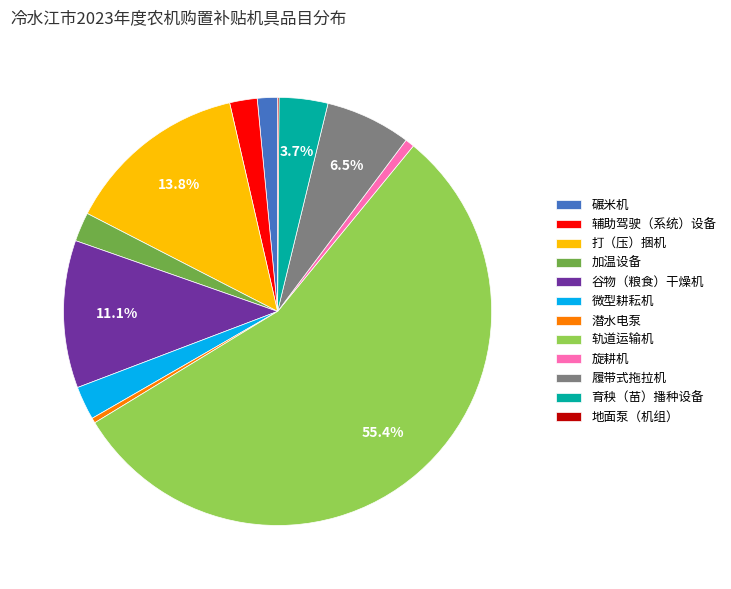

To the nearest percent, what percentage of the pie is 加温设备?

2%